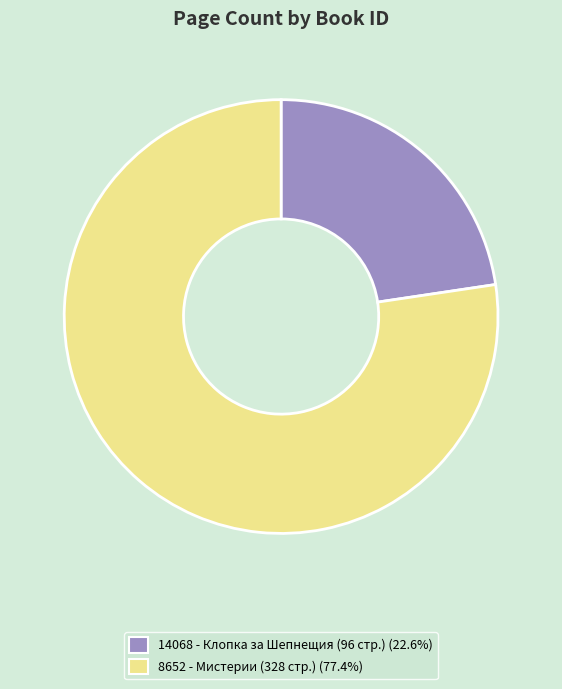

How many segments does this pie chart have?

2